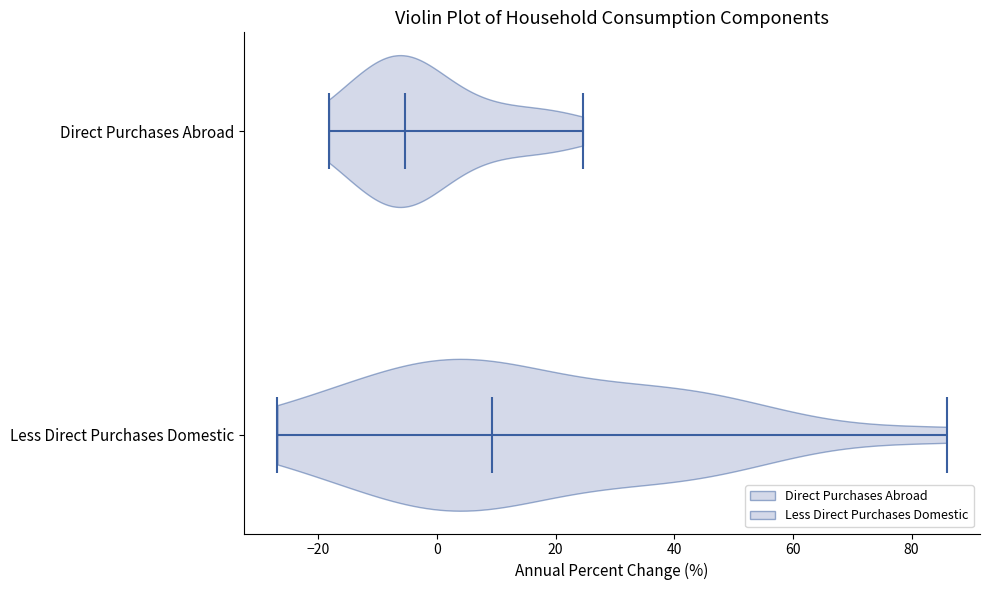

Reading bottom to top, read every violin against the x-axis: where its median line is, and the lowest and highest points it reaches. The values are not printed on the chart, so give them approximately, as read against the axis.

Less Direct Purchases Domestic: median line 10, lowest point -26, highest point 86
Direct Purchases Abroad: median line -6, lowest point -18, highest point 24